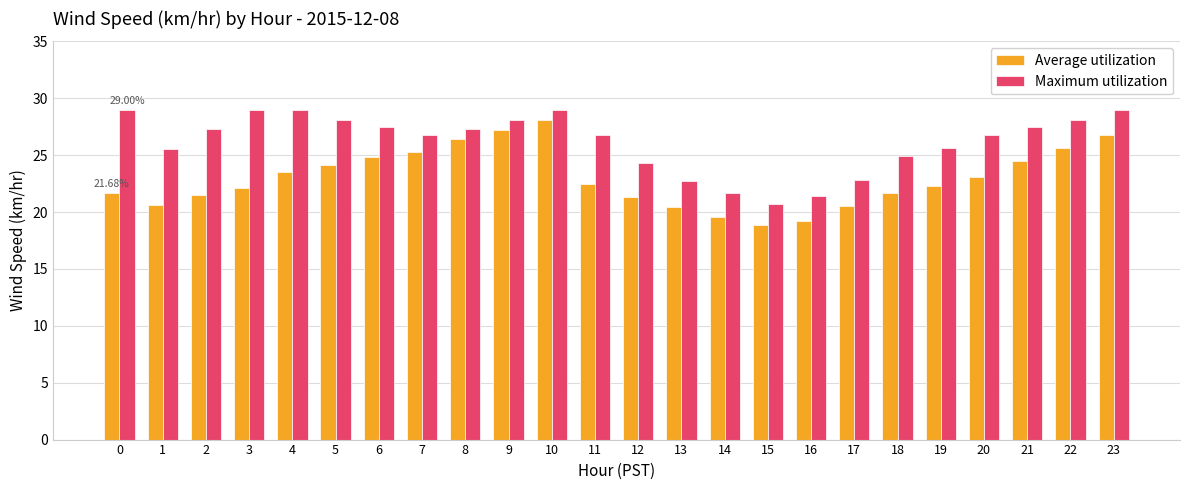

Which series has the largest total across all categories?

Maximum utilization